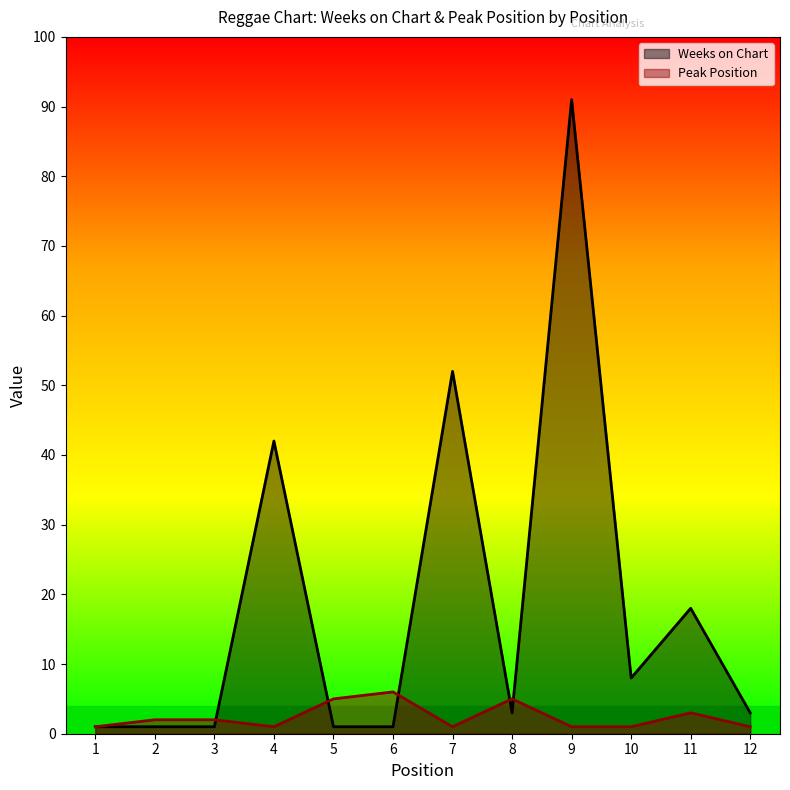

How many lines are shown in the chart?

2